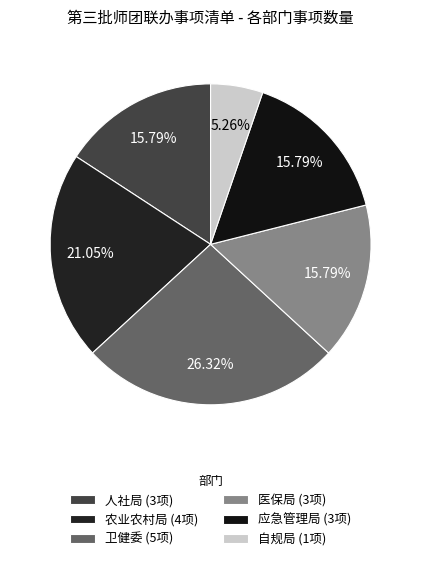

Does any single category account for the majority?

No